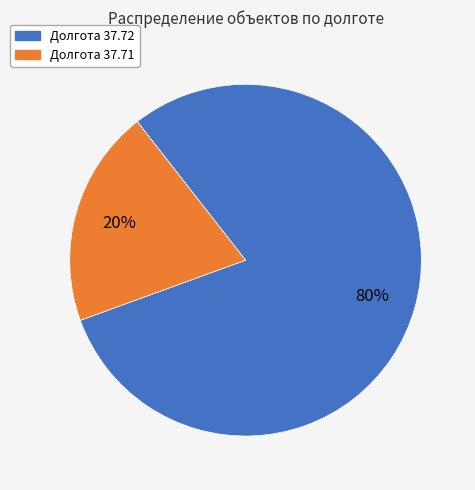

To the nearest percent, what is the average slice percentage?

50%